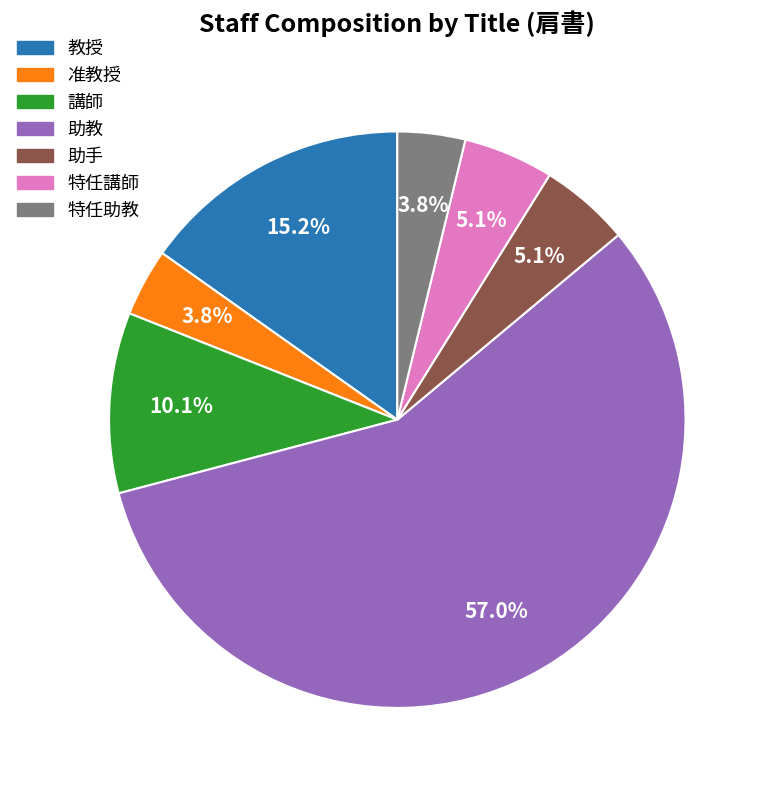

What percentage is the 特任助教 slice, to the nearest percent?

4%